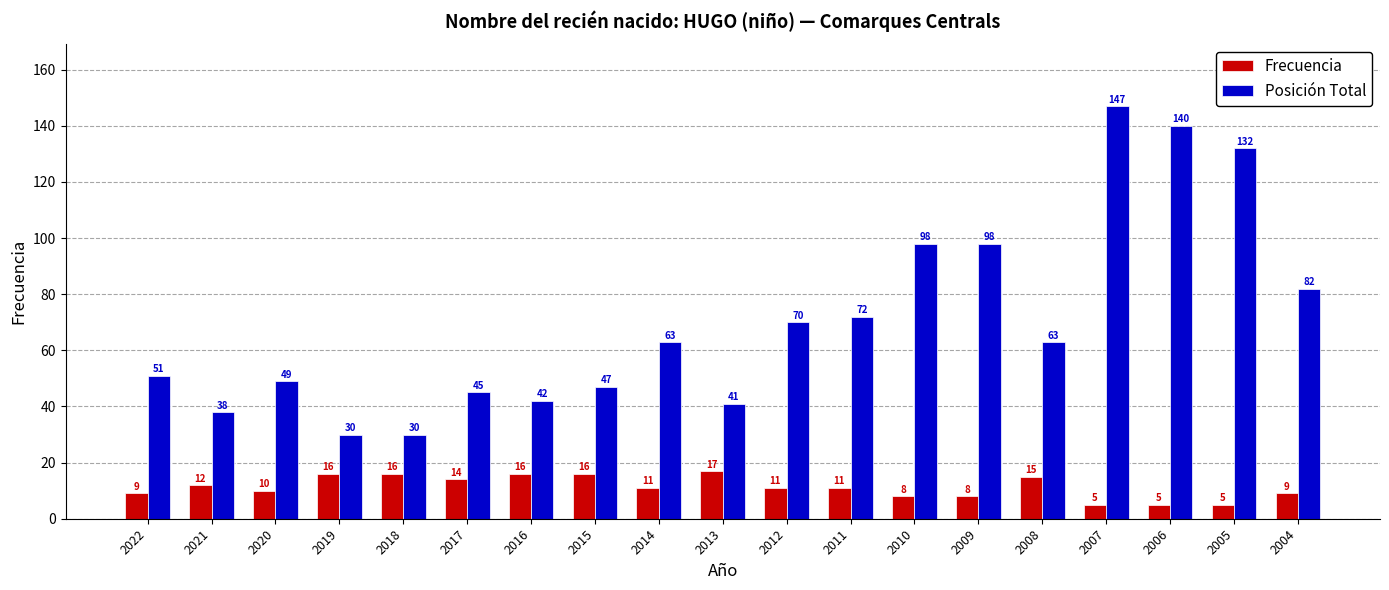

Does the chart contain any negative values?

No